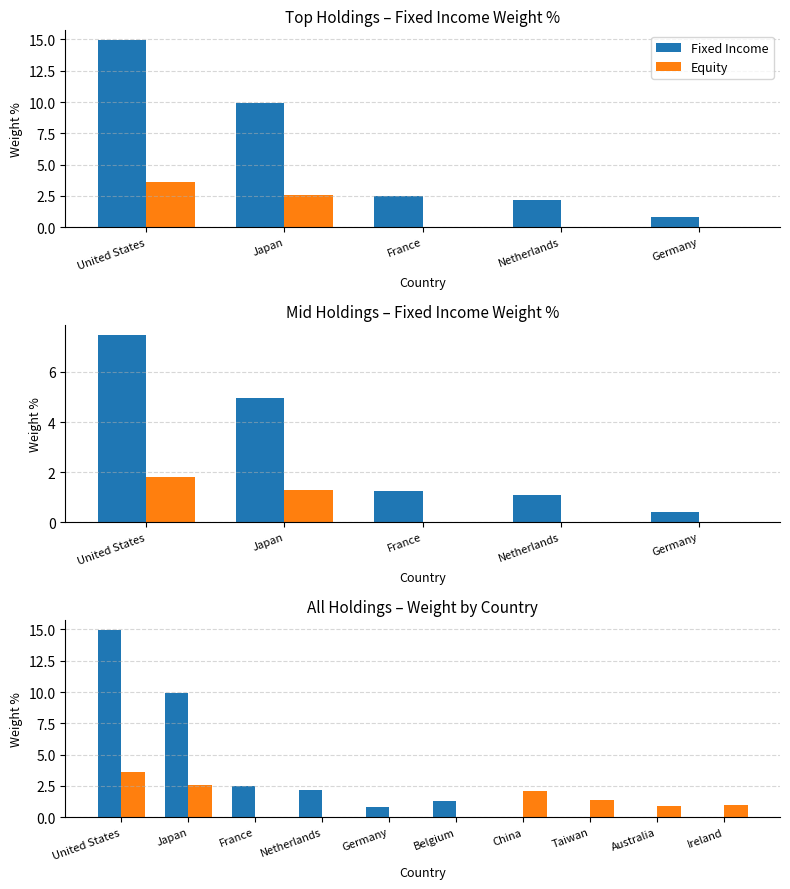

How many data points in Fixed Income are above 1?

5